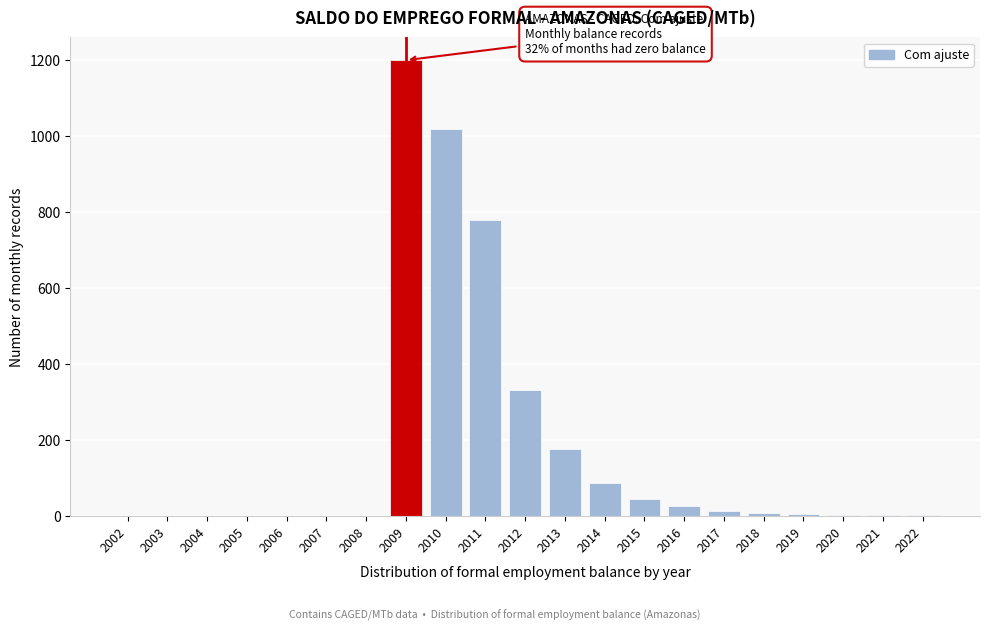

Which label corresponds to the largest value in the chart?

2009